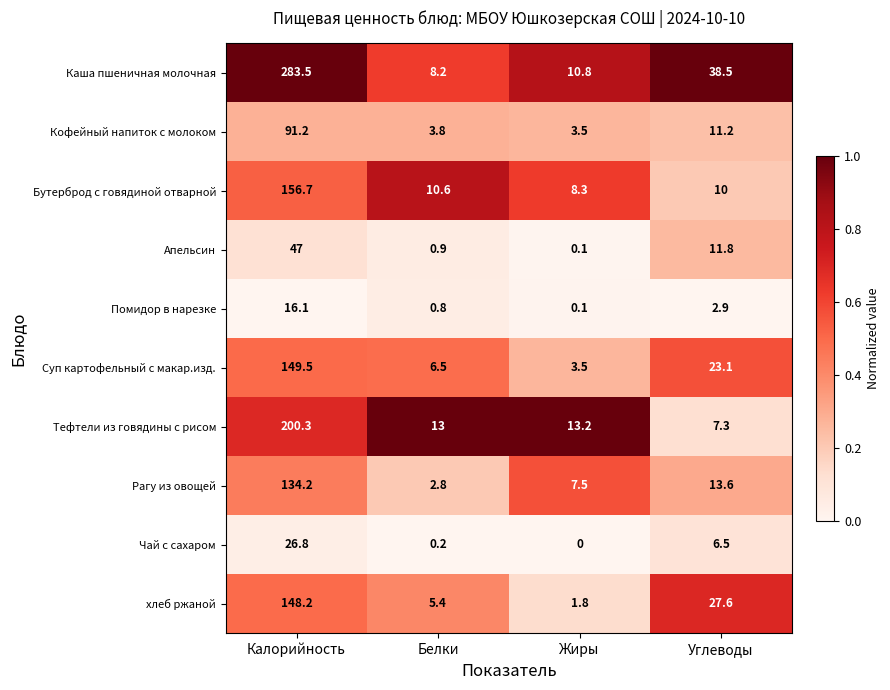

Between Калорийность and Белки, which series saw the biggest shift?

Каша пшеничная молочная